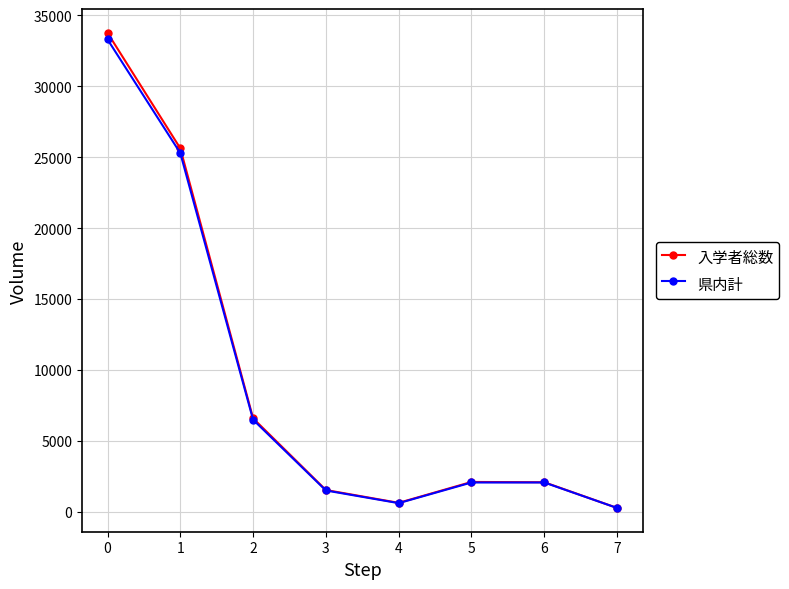

Where is the first local minimum for 県内計?

4